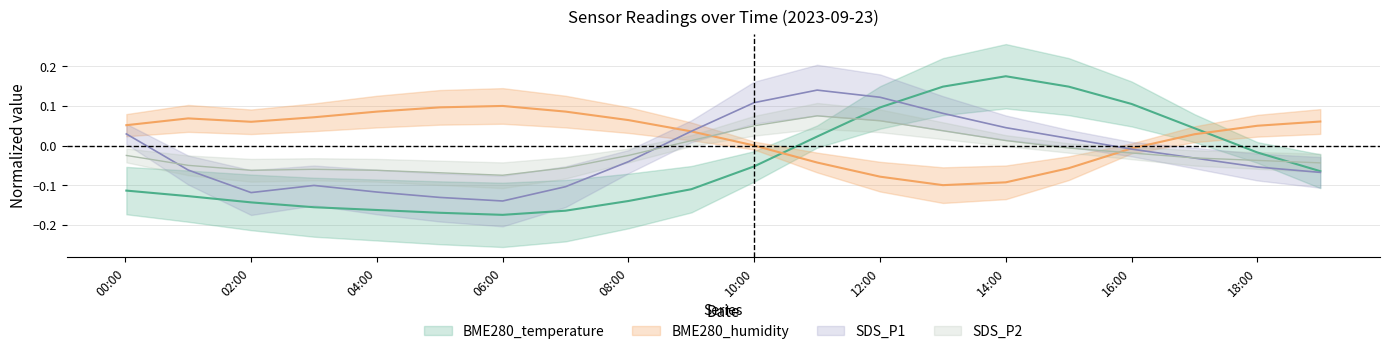

Which category has the highest value in the SDS_P2 series?

2023/09/23 11:00